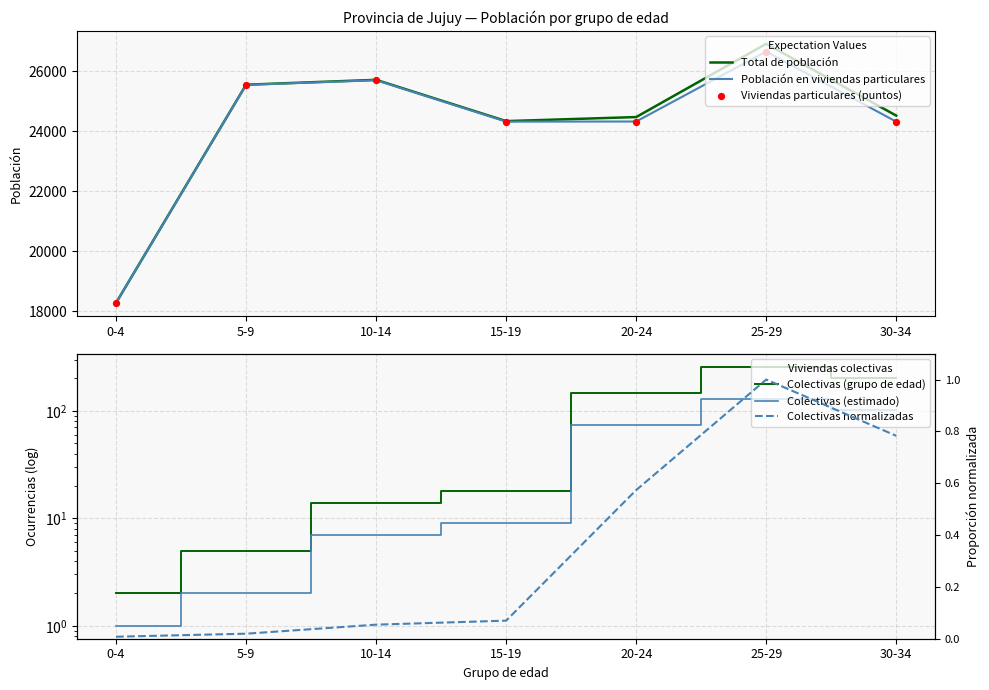

Which series reaches the maximum Y coordinate?

Total de población